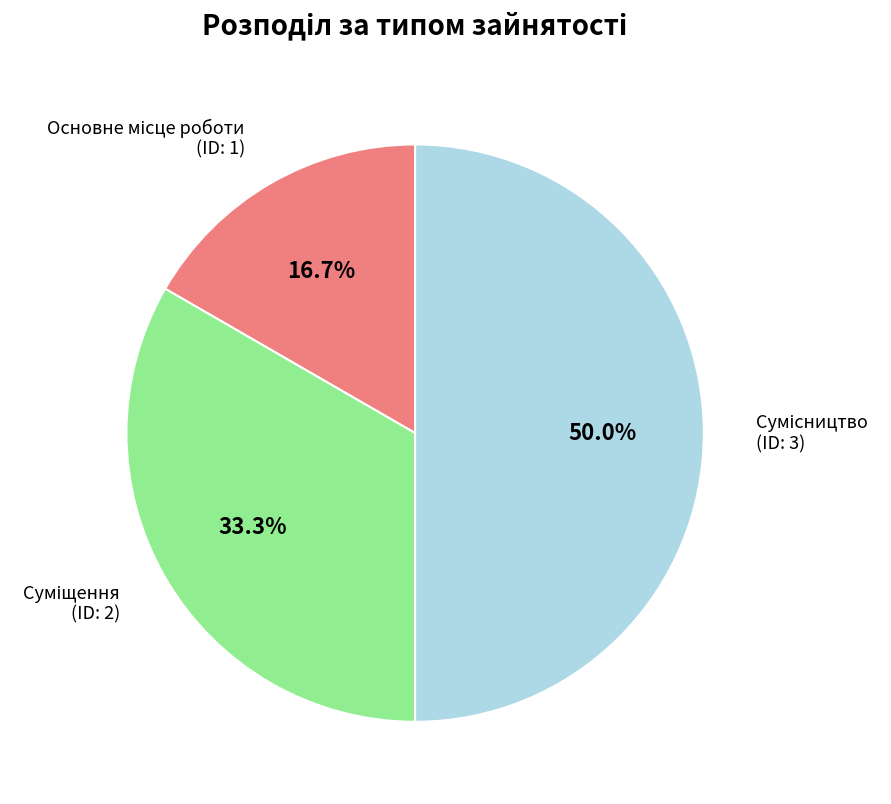

How many slices are in this pie chart?

3